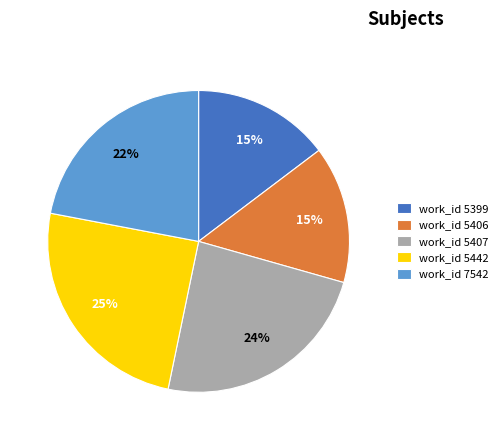

How many segments does this pie chart have?

5